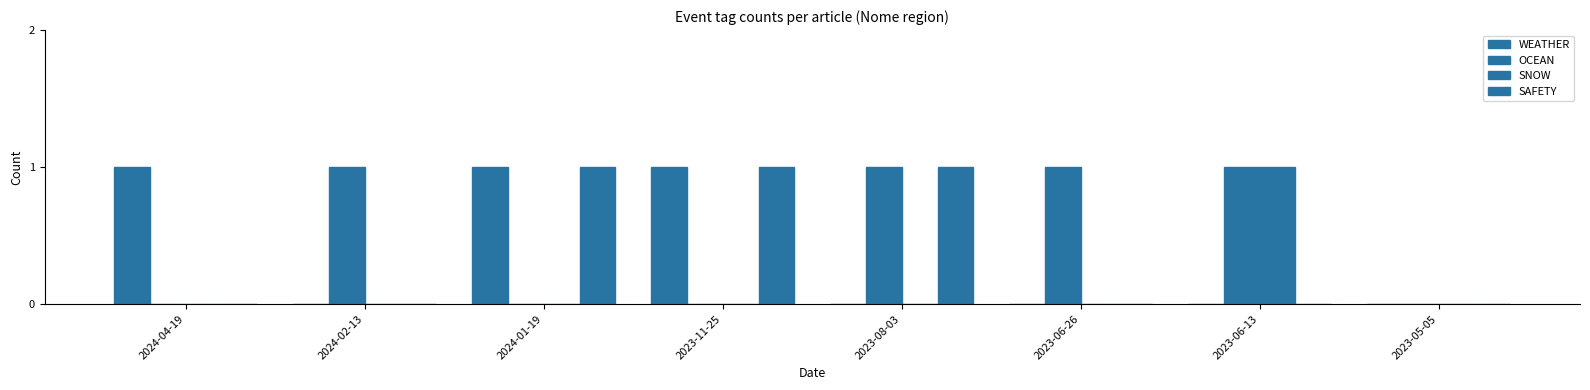

What is the label of the 3rd bar from the right?

2023-06-26